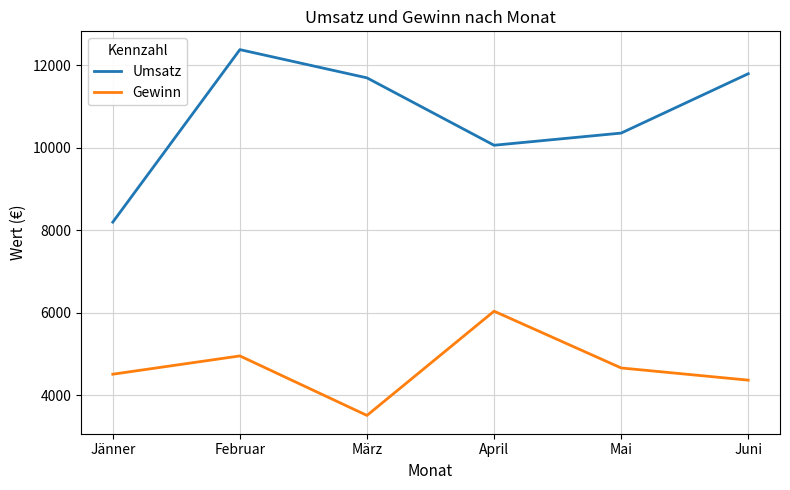

True or false: Gewinn and Umsatz cross at least once.

False